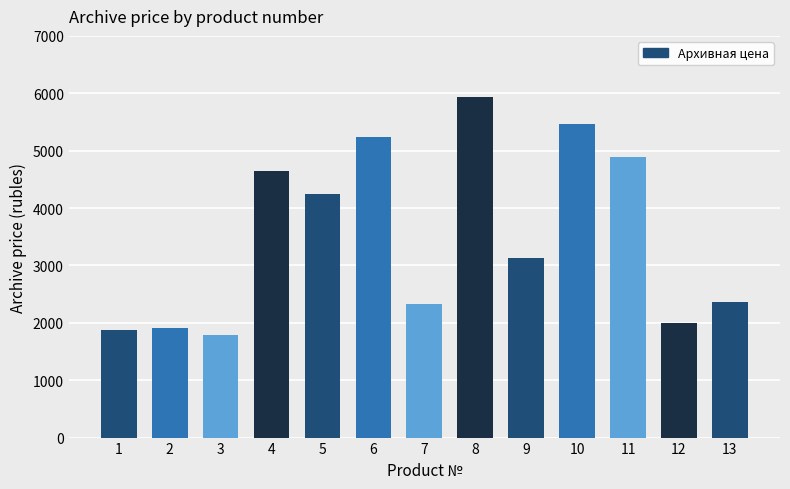

Does the chart contain stacked bars?

No